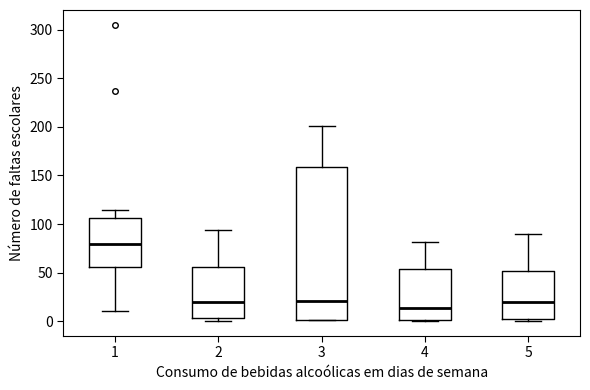

Where is the upper edge of the box at x = 4 on the y-axis? The values are not printed on the chart, so give them approximately, as read against the axis.

55